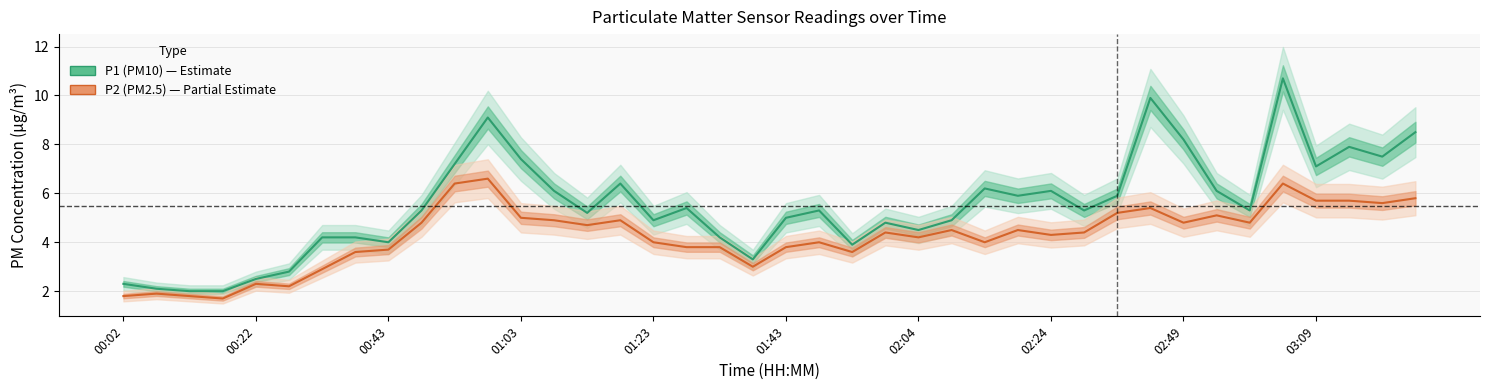

True or false: P2 (PM2.5) has more than 0 points higher than both neighbors.

True